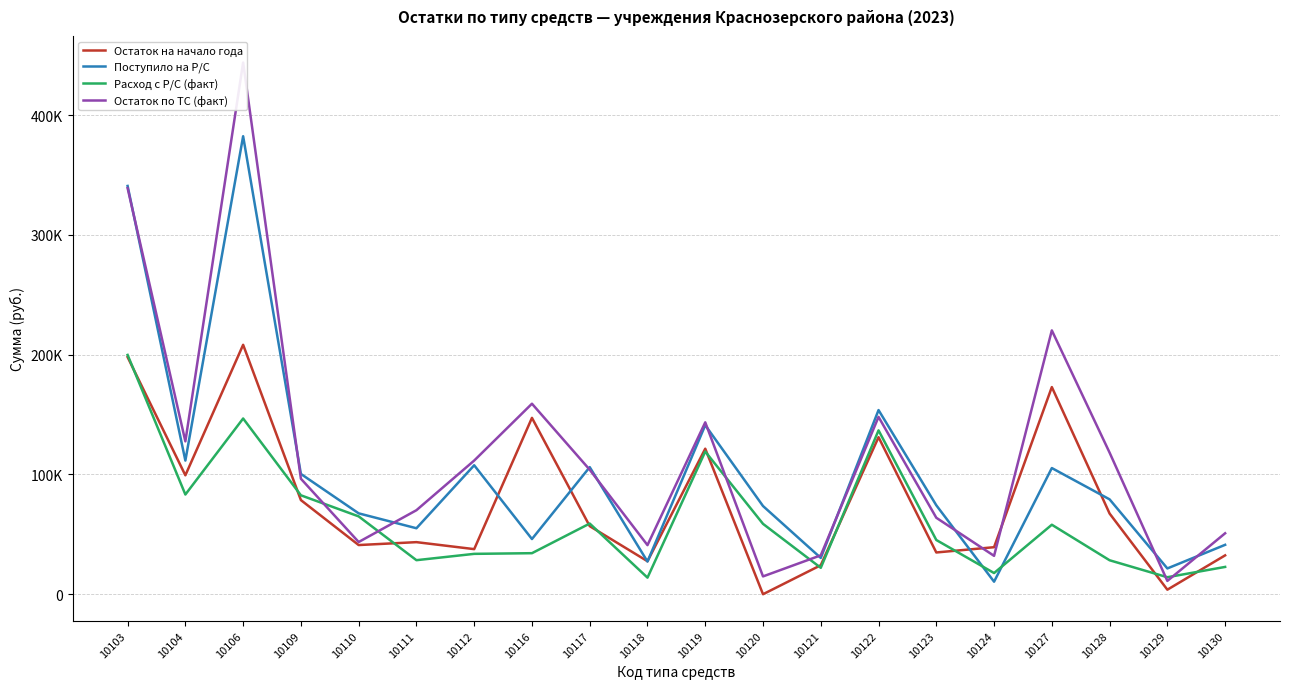

Which category has the lowest value in the Остаток на начало года series?

10120